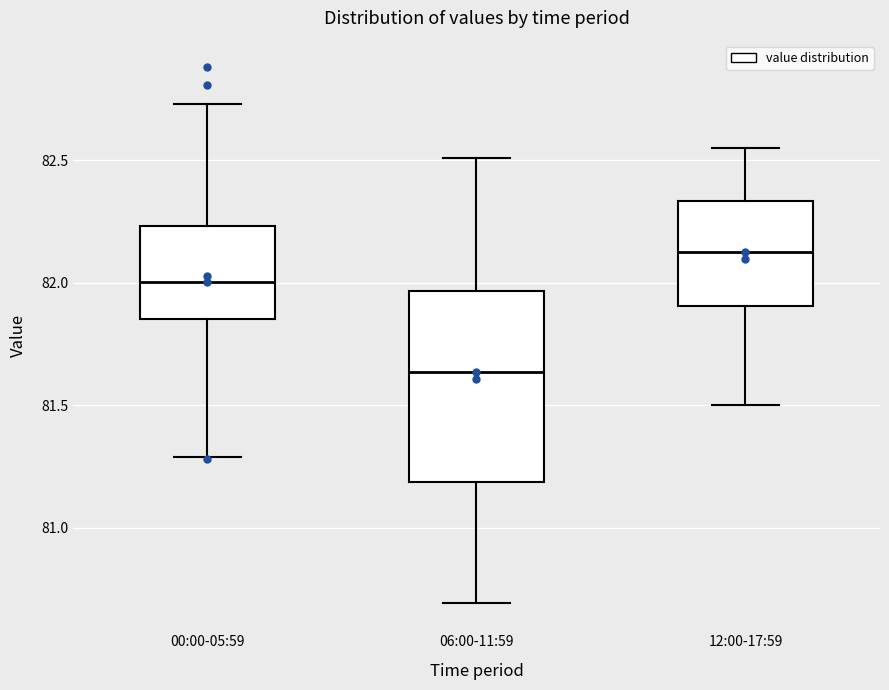

Reading left to right, read every box against the y-axis: the position of its median line, the range the box covers, and the ends of its whiskers. The values are not printed on the chart, so give them approximately, as read against the axis.

00:00-05:59: median 82.00, box 81.85 to 82.25, whiskers 81.30 to 82.75
06:00-11:59: median 81.65, box 81.20 to 81.95, whiskers 80.70 to 82.50
12:00-17:59: median 82.15, box 81.90 to 82.35, whiskers 81.50 to 82.55